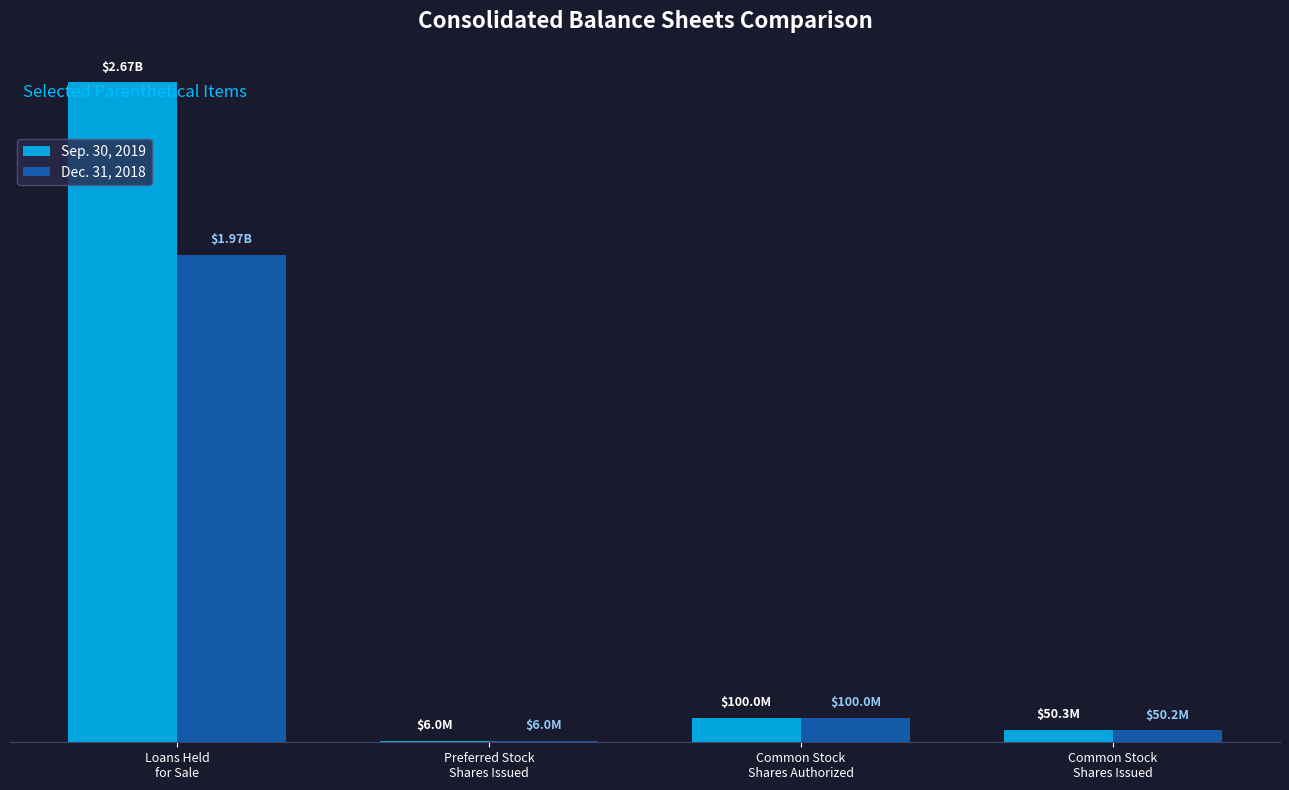

Is it true that Sep. 30, 2019 equals 66293179 at Common Stock
Shares Issued?

False